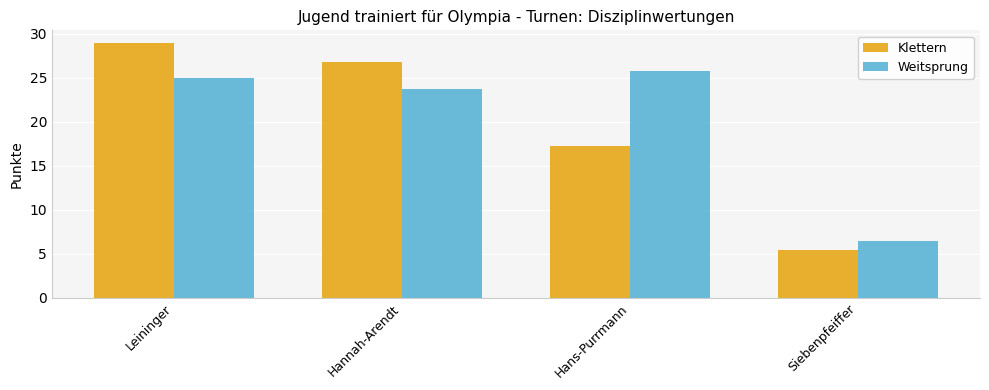

What is the value of the Weitsprung bar at the 4th from the left?

6.5